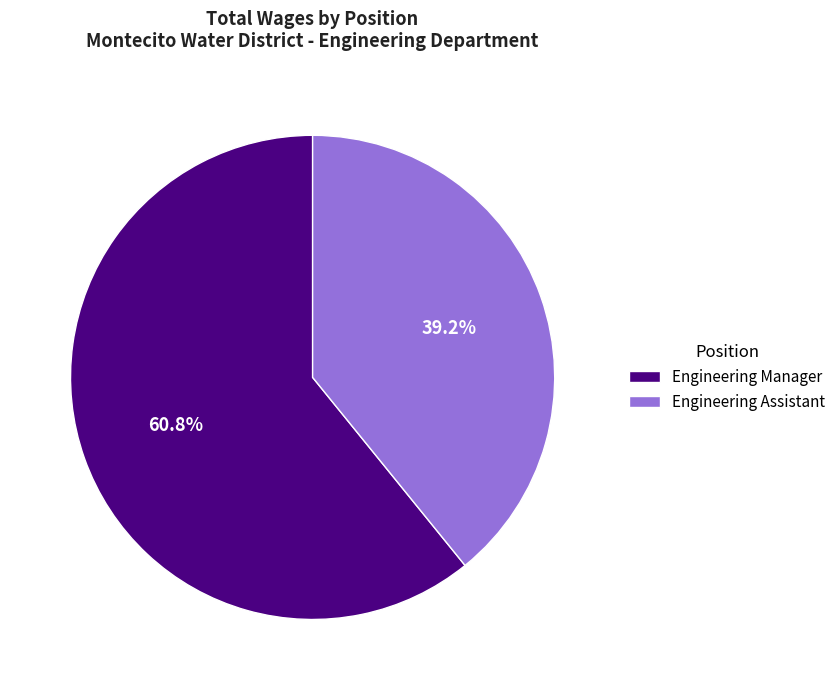

How many slices are in this pie chart?

2